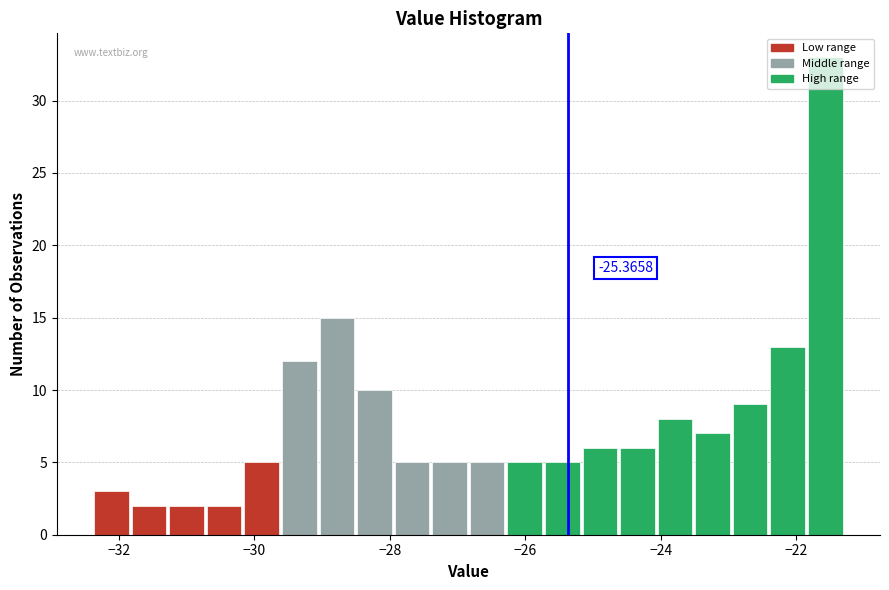

Around what value on the x-axis is the tallest bar? Give the approximate position of its centre, as read against the axis.

-21.6